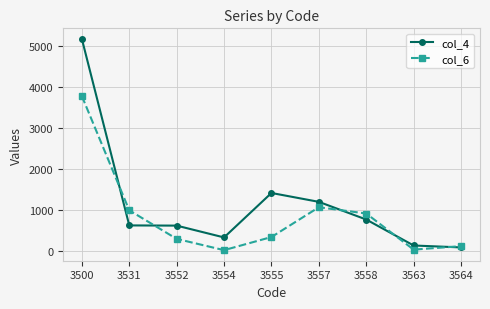

At which category does col_6 reach its first local valley?

3554